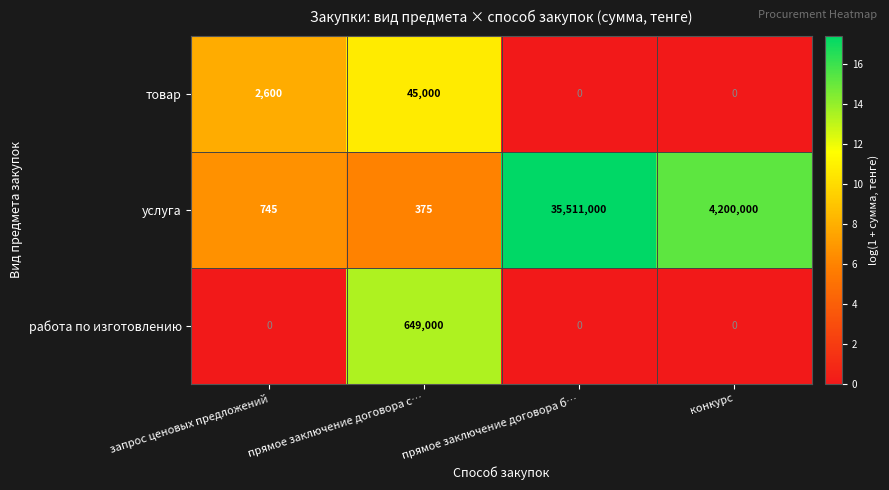

Which series has the largest range (max minus min)?

услуга